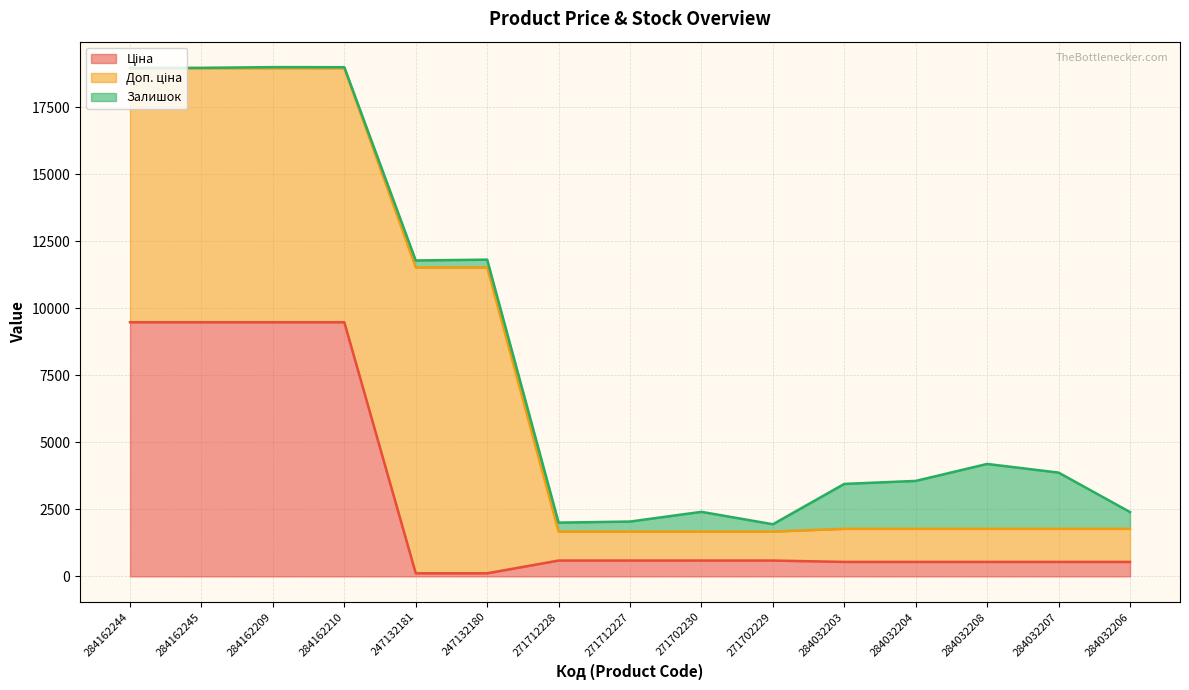

Where does the Ціна series first go above 589?

284162244